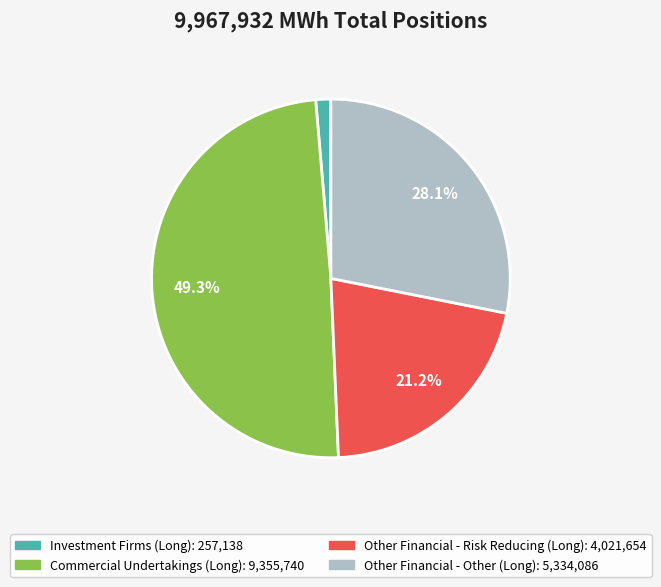

Which slice is the largest?

Commercial Undertakings (Long)